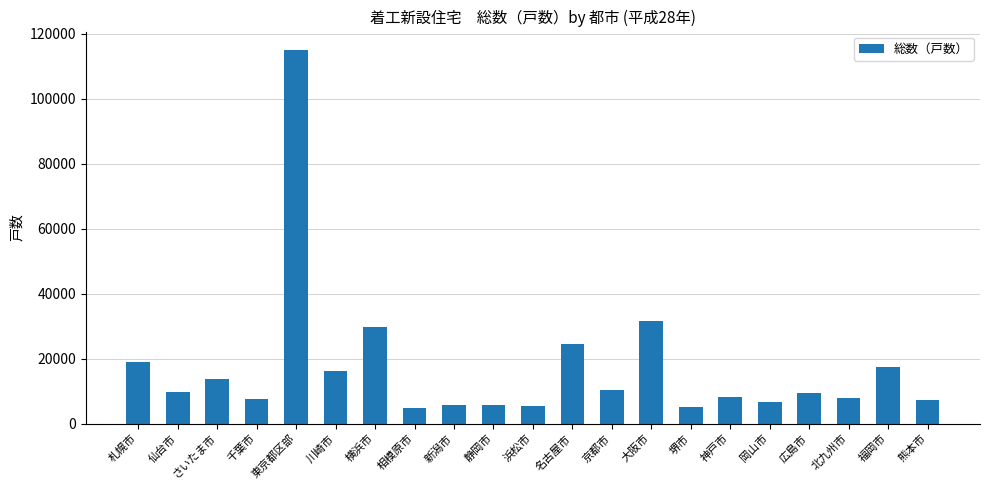

What is the minimum value shown in the chart?

4926